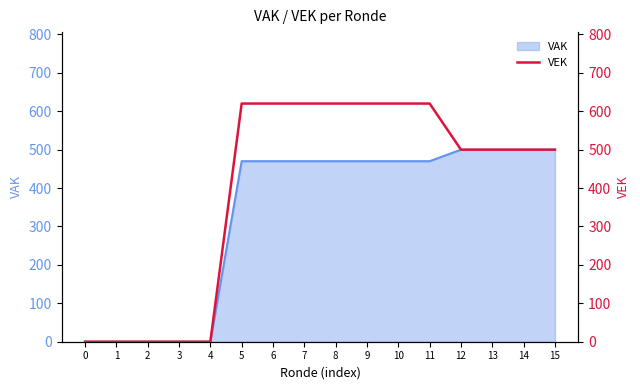

True or false: VAK has a value of 0 at 0.

True